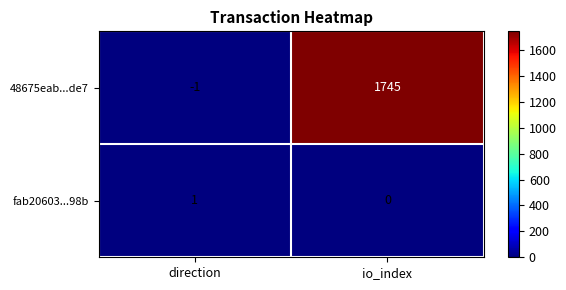

Rank the series by their average value, from highest to lowest.

48675eab...de7, fab20603...98b